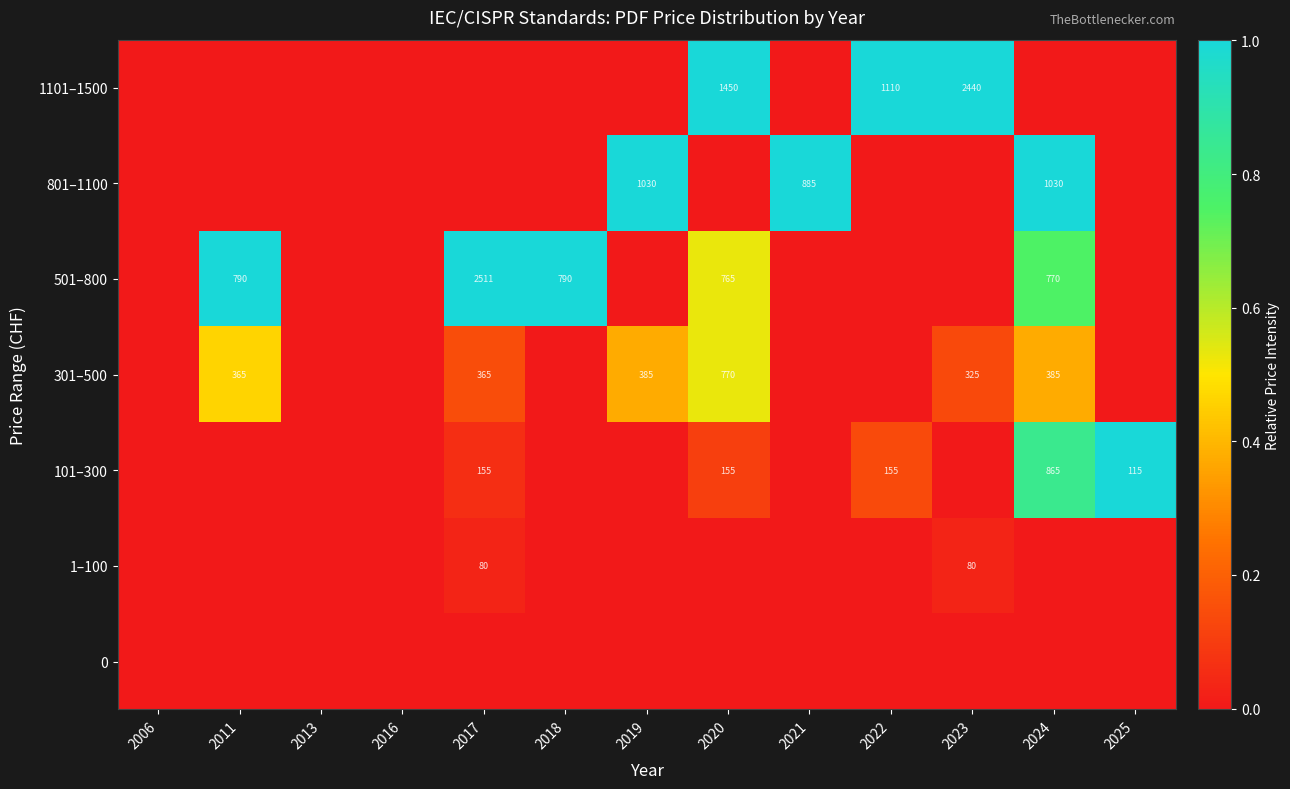

Is it true that 501–800 equals 457 at 2024?

False